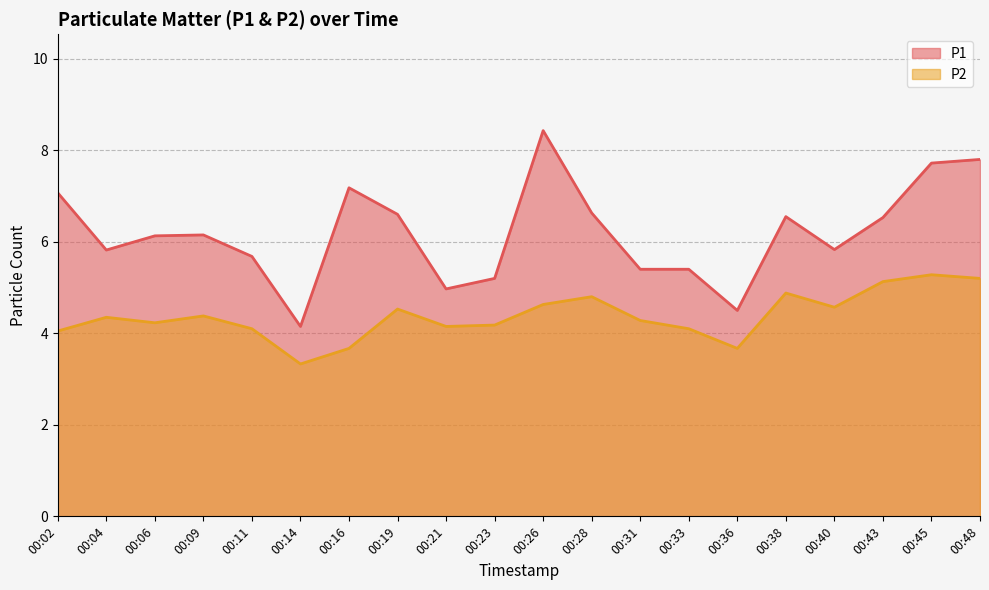

What is the difference between the maximum and minimum values in the P1 series?

4.3